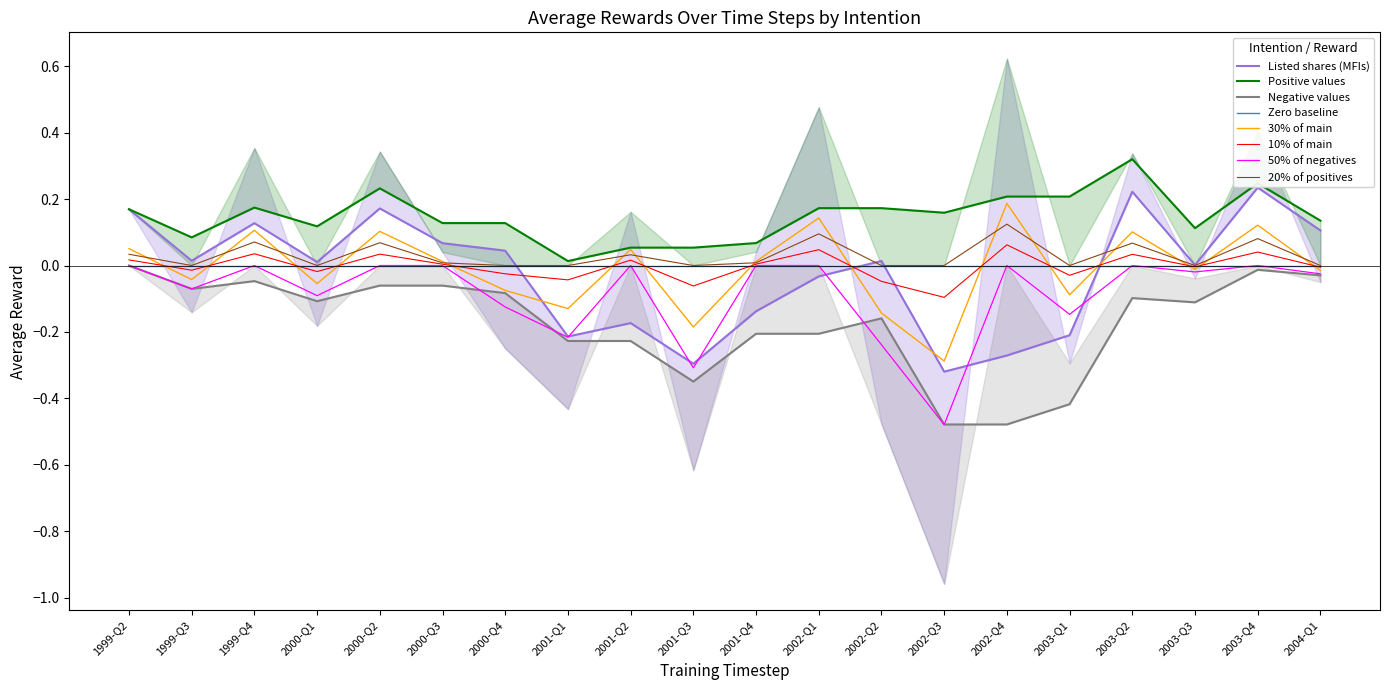

The Listed shares (MFIs) series shows 0.0 at 2002-Q1. True or false?

True